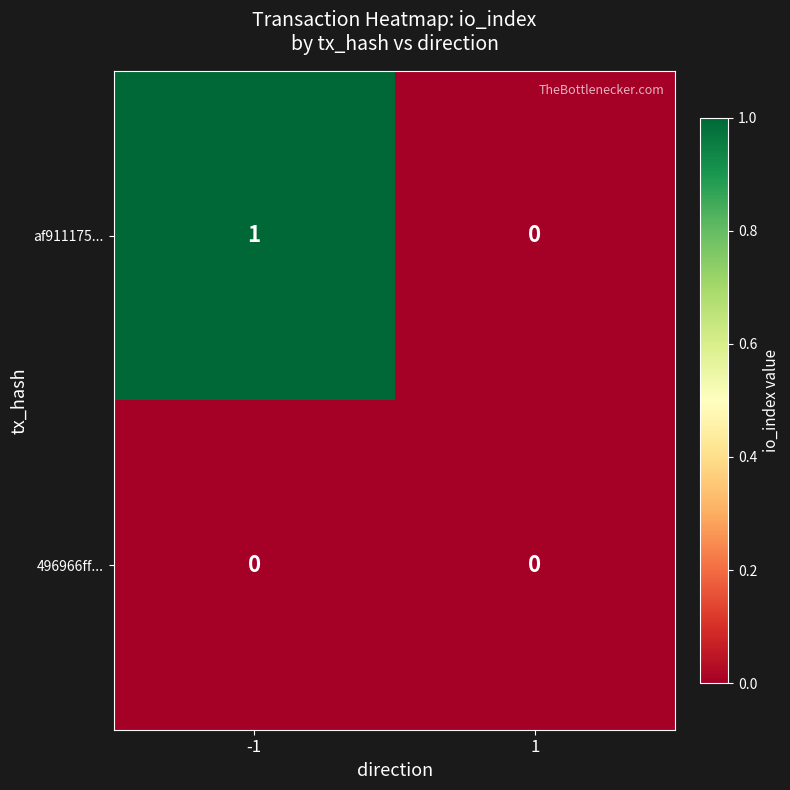

Which series has the largest total across all categories?

af911175...